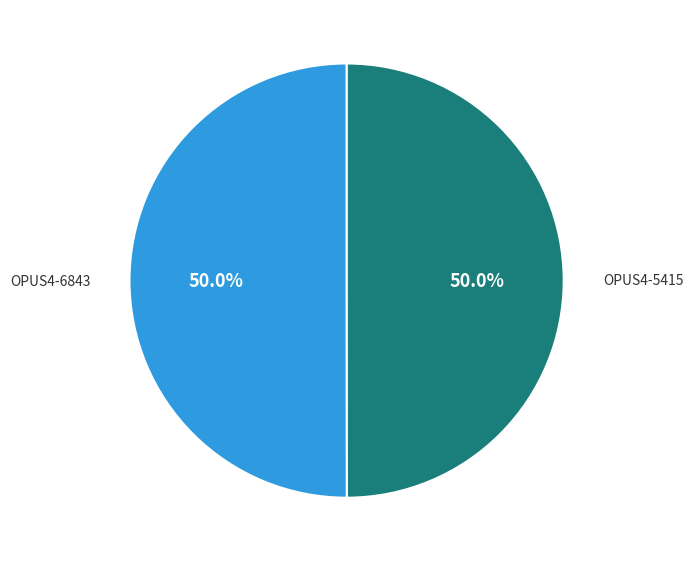

What percentage is NOT represented by OPUS4-6843?

50.0%